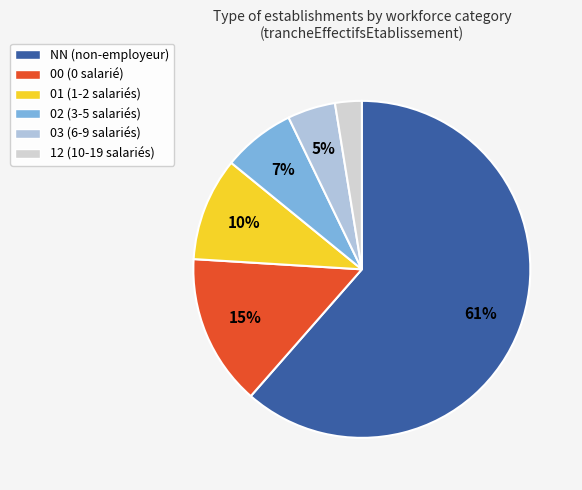

Count the number of slices in the pie.

6